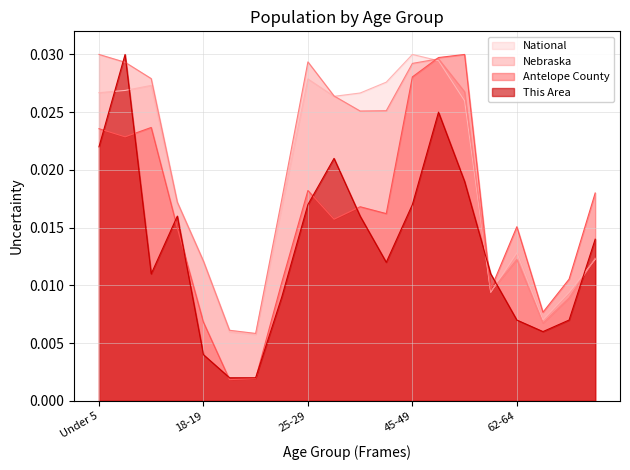

What are all the series names shown in the legend?

National, Nebraska, Antelope County, This Area